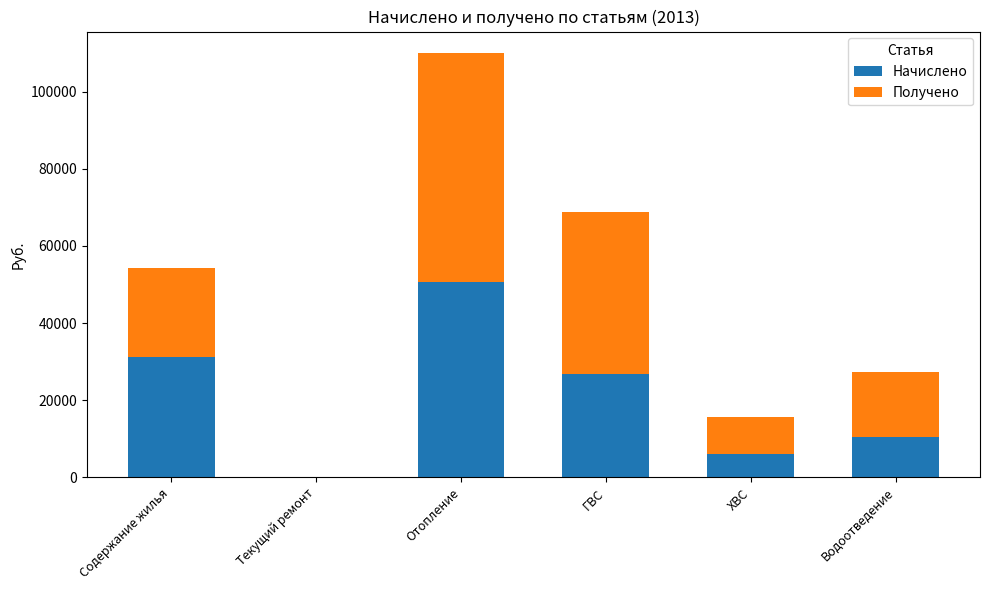

Is it true that Начислено equals 31215.3 at Содержание жилья?

True